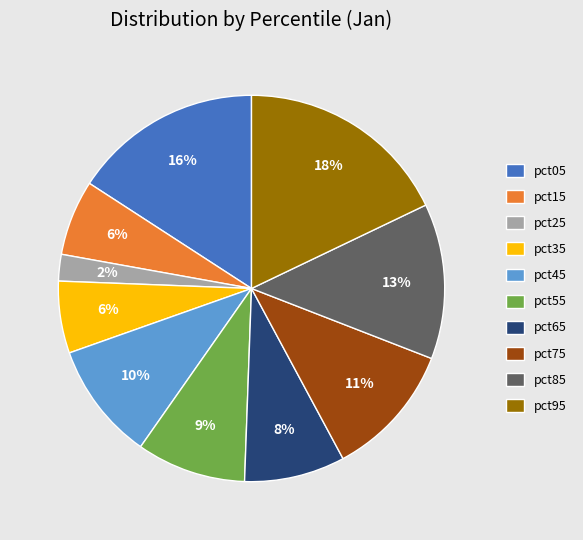

Do pct65 and pct75 together represent more than half of the pie?

No